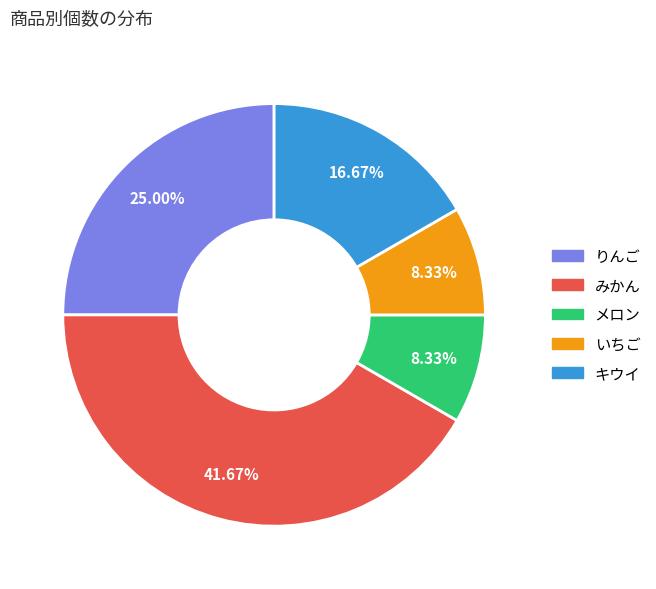

Approximately how many times larger is the value at みかん compared to キウイ?

2.5